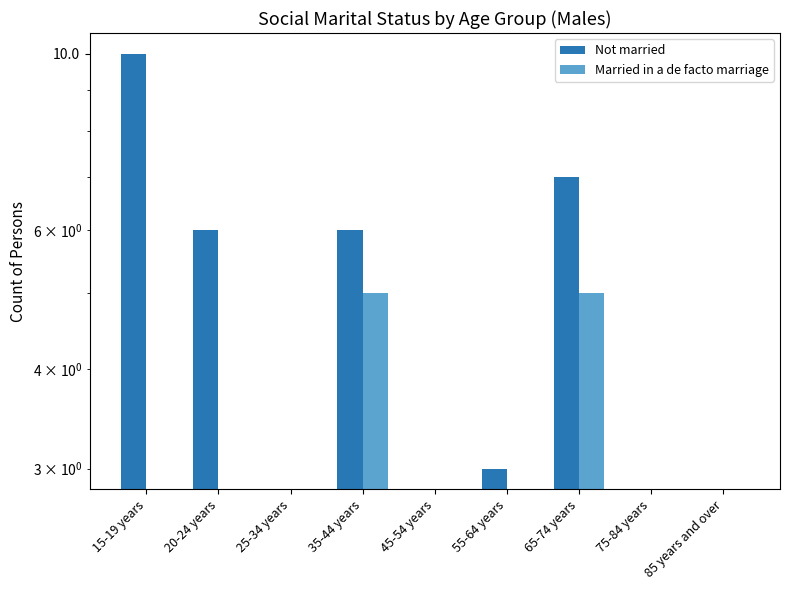

What is the difference between the Married in a de facto marriage values at 55-64 years and 35-44 years?

5